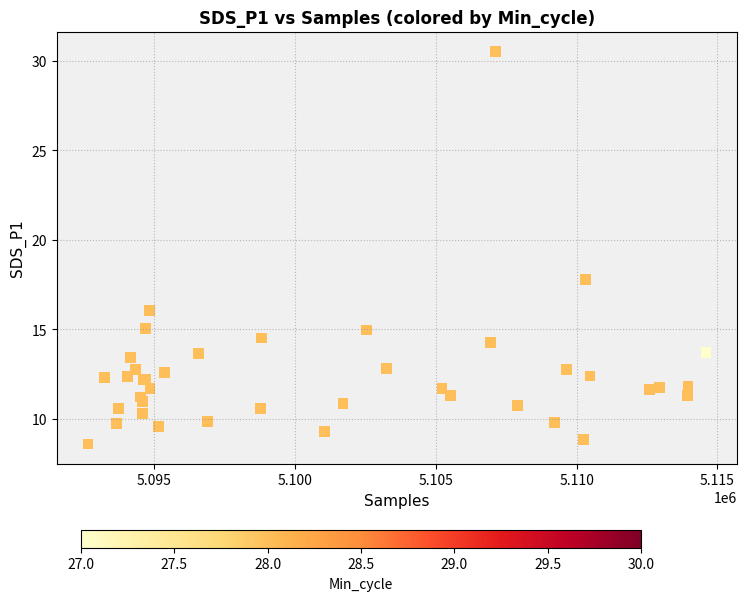

What Y value in the scatter plot is closest to 19?

17.8